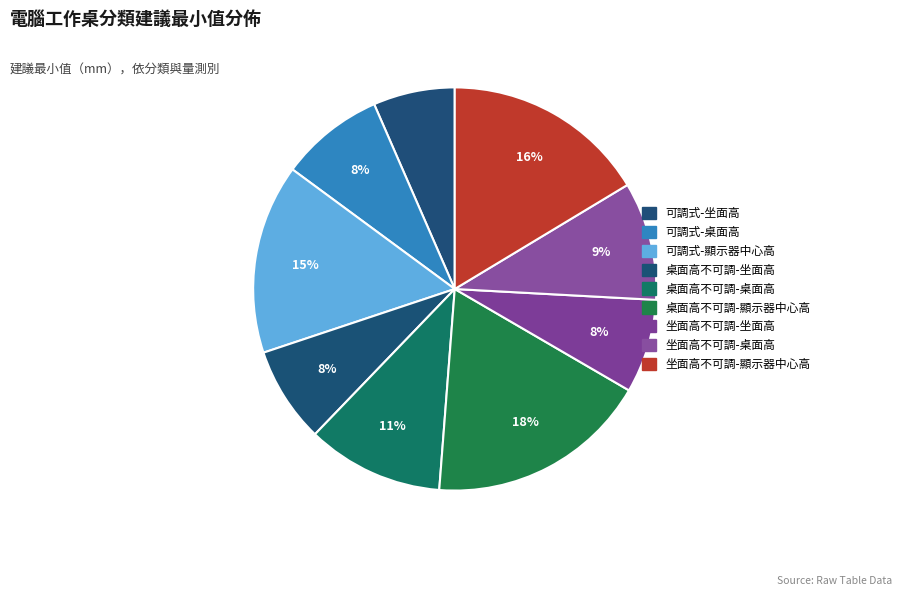

Is 桌面高不可調-坐面高 the majority of the pie?

No